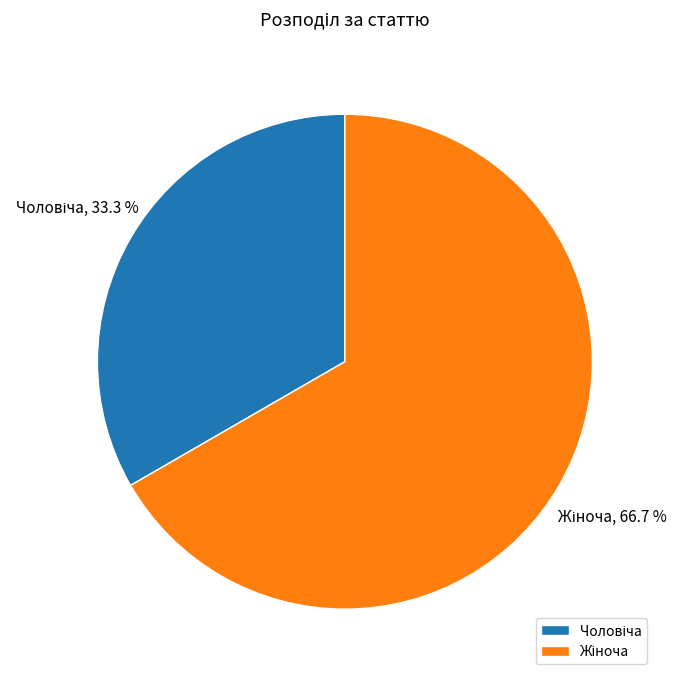

Is there a majority slice in this chart?

Yes